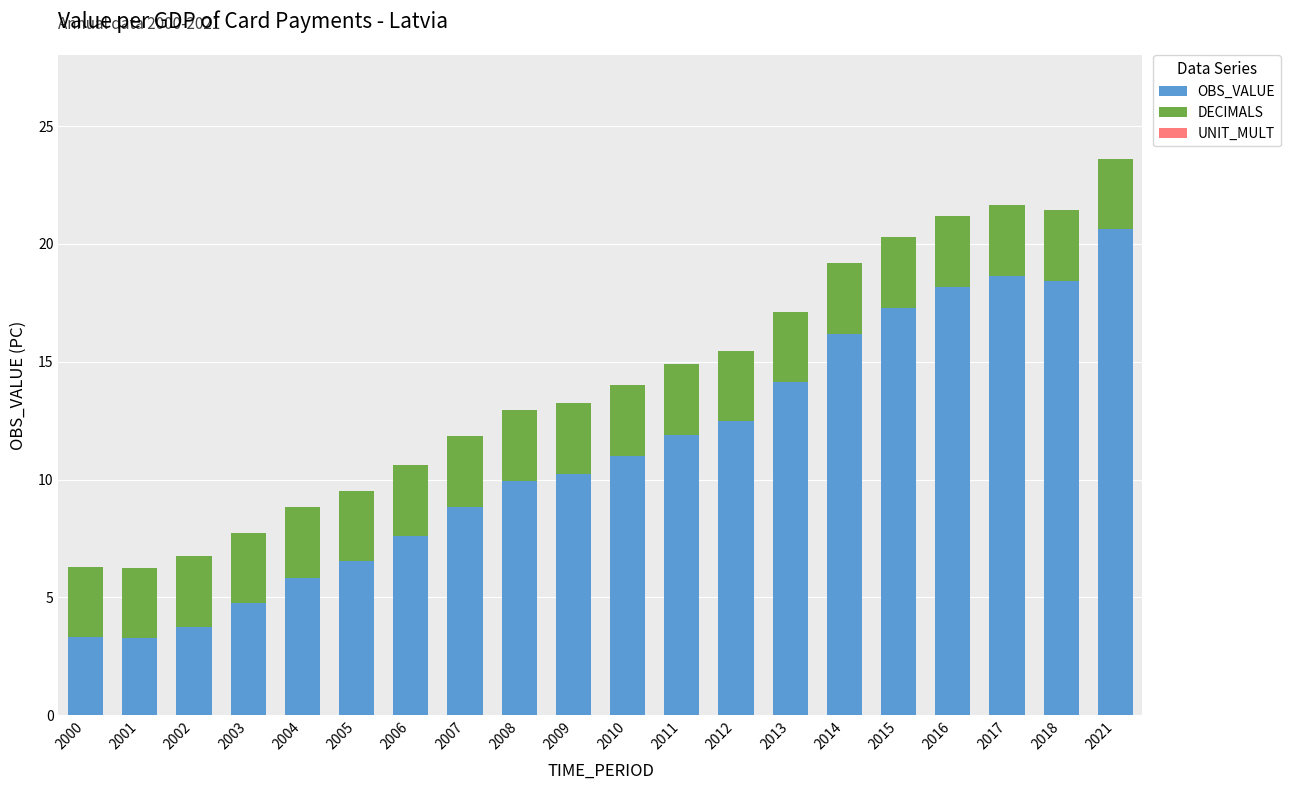

The OBS_VALUE series shows 17.6 at 2009. True or false?

False